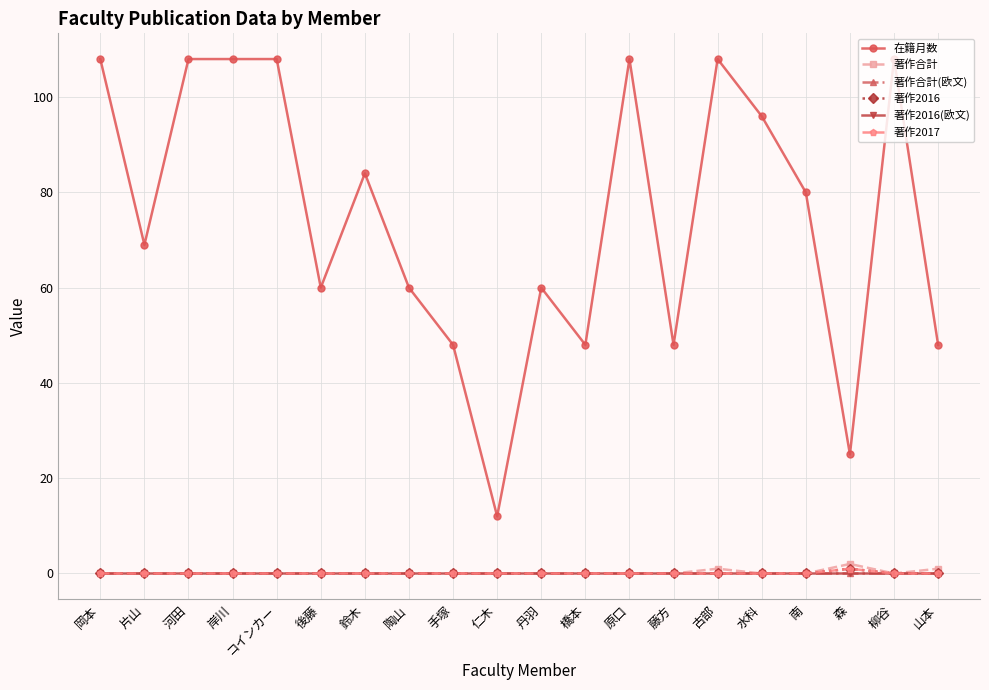

At which label does 著作合計(欧文) reach its peak?

岡本